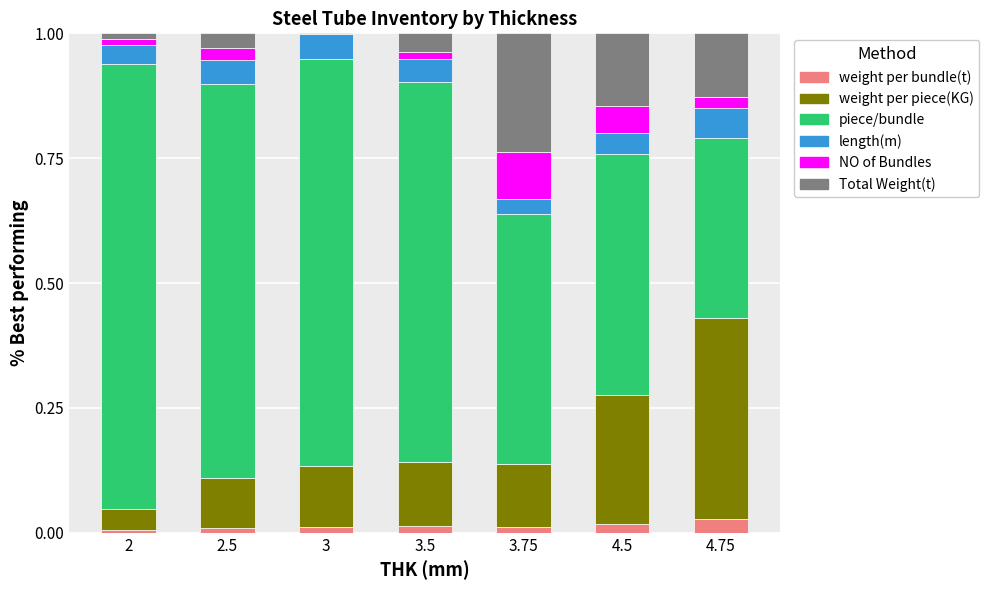

Is it true that weight per bundle(t) equals 0.0 at 4.5?

True